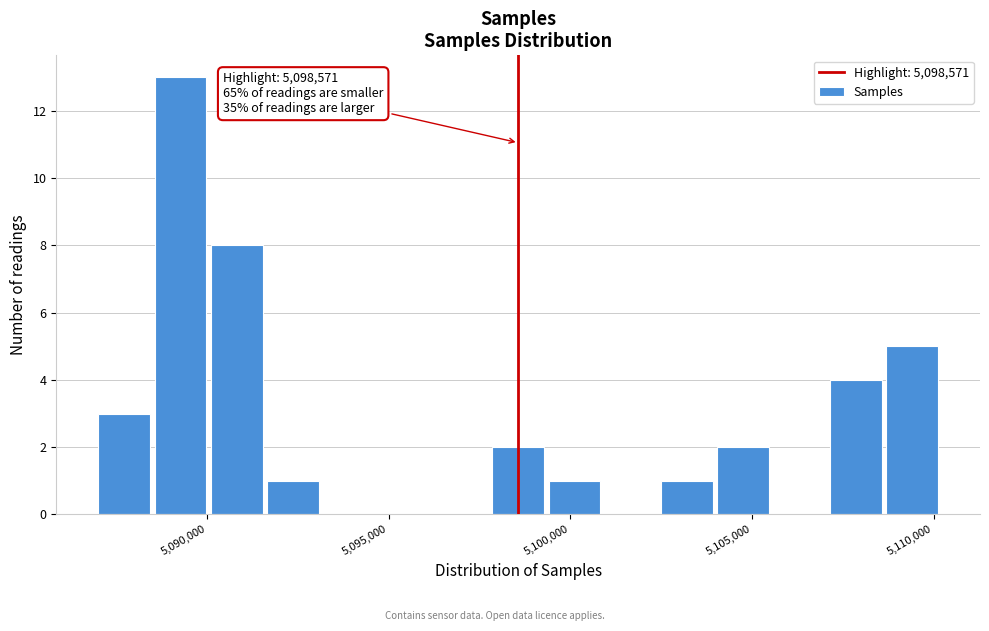

Read against the x-axis, roughly where is the centre of the tallest bar?

5089500